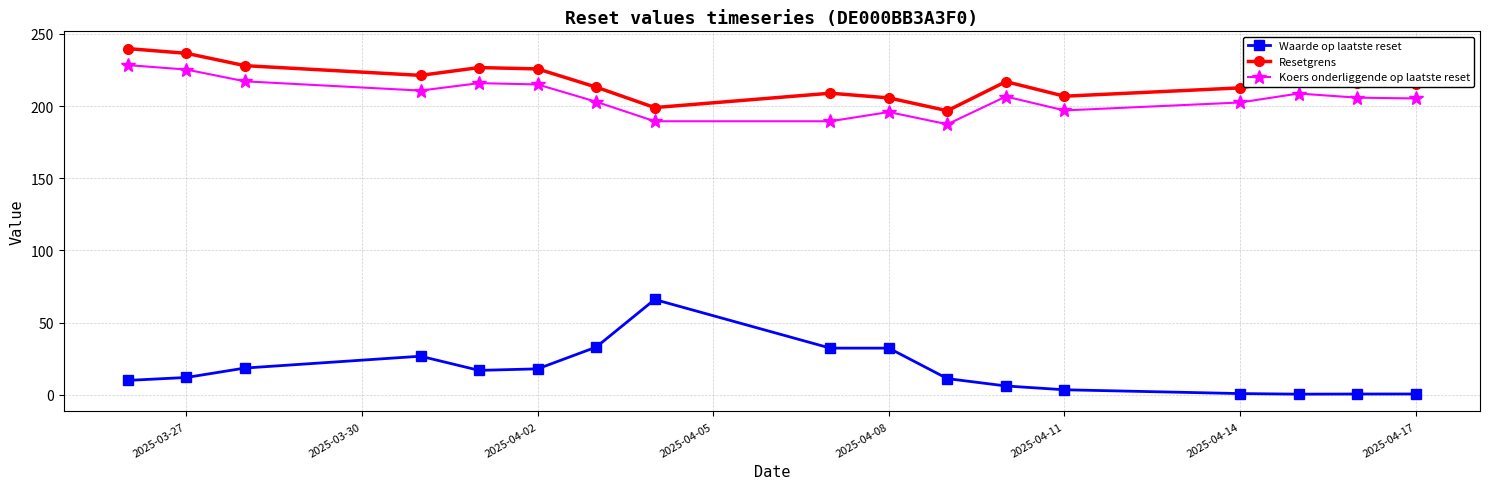

List the series in order of their peak value, highest first.

Resetgrens, Koers onderliggende op laatste reset, Waarde op laatste reset